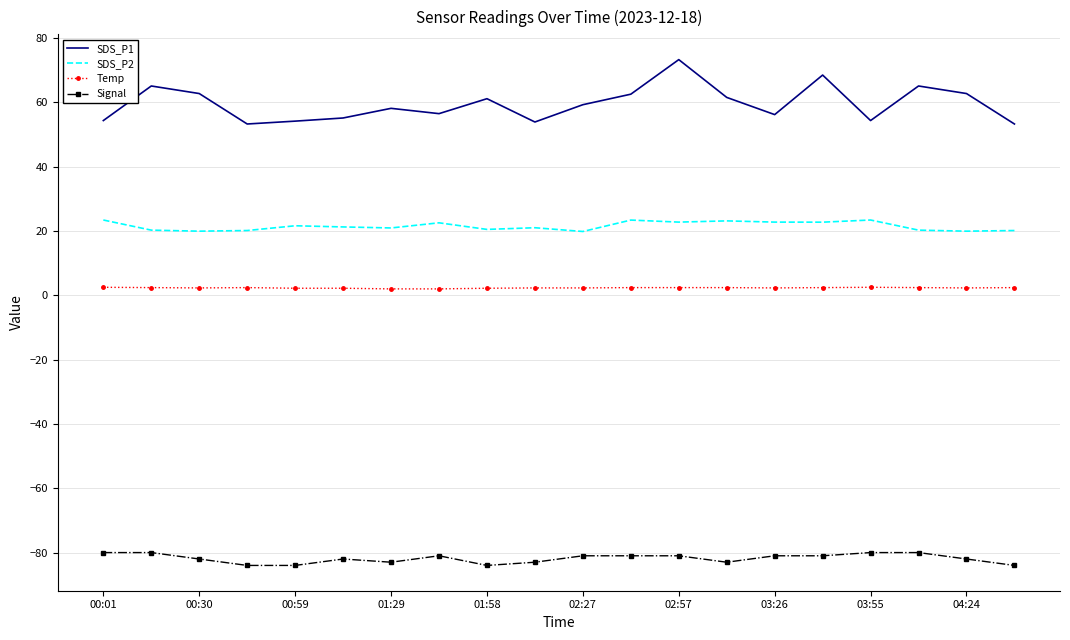

Which series has the largest total across all categories?

SDS_P1